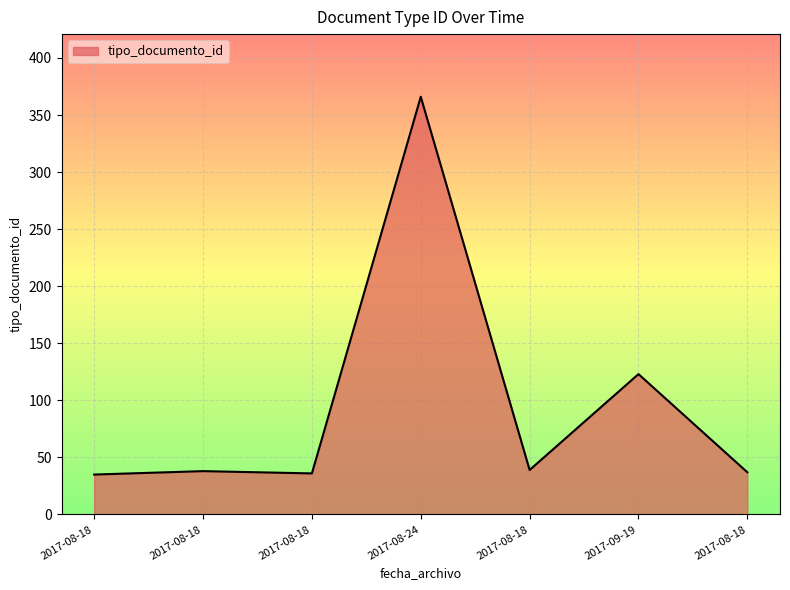

How many series are shown in this chart?

1